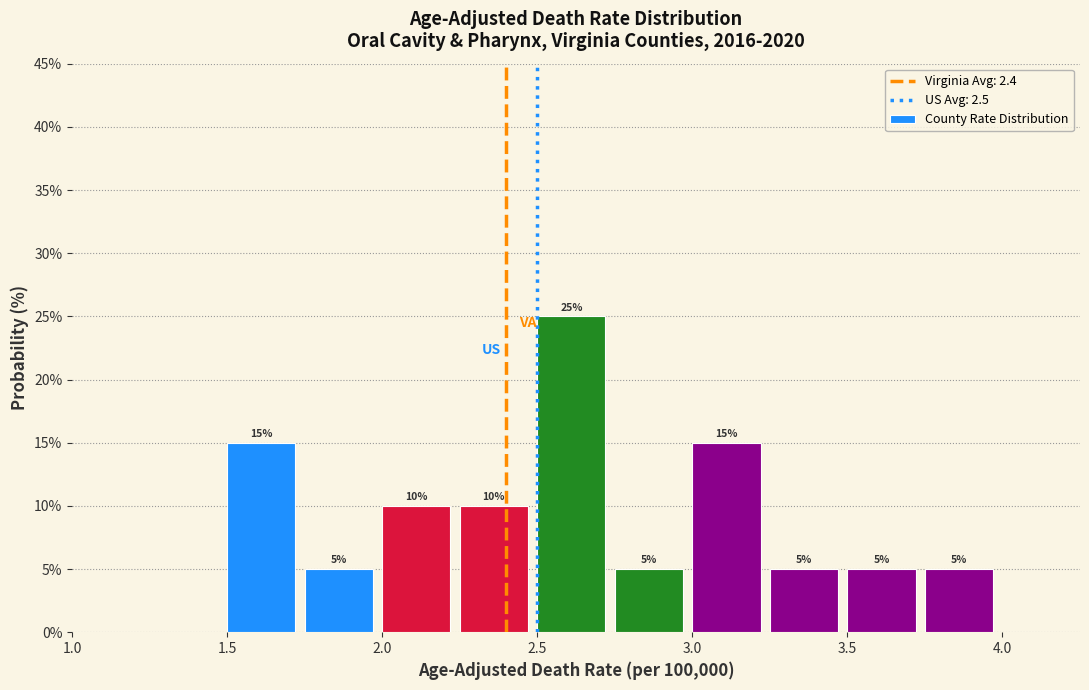

Which range on the x-axis has the tallest bar?

2.50 to 2.75